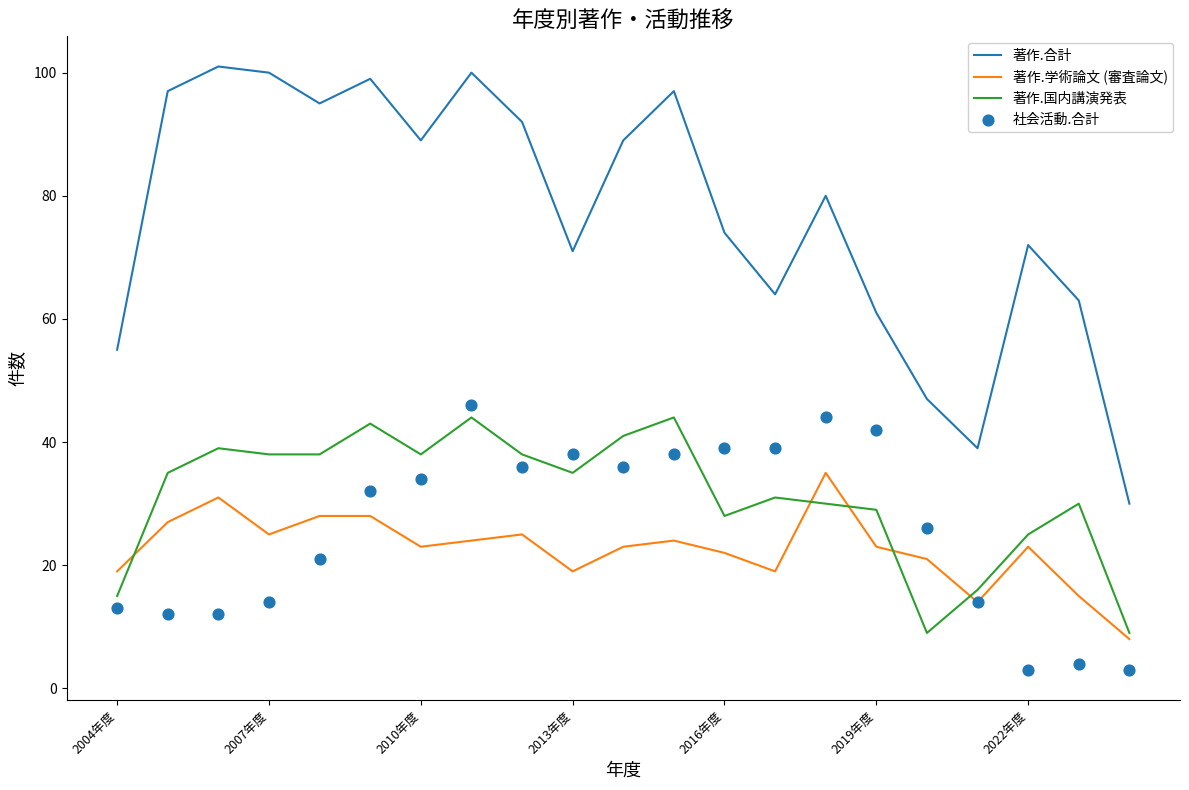

Which series has the largest Y range (max minus min)?

著作.合計